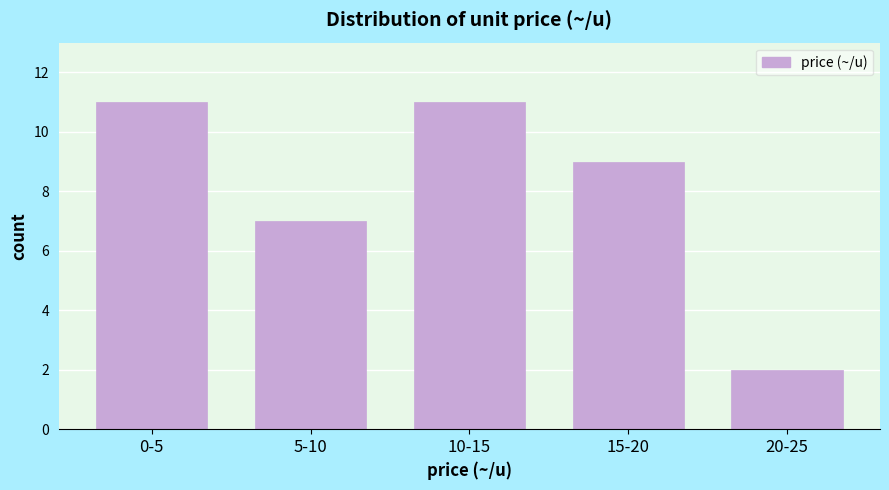

Reading left to right, transcribe all the data shown in this chart.

11	7	11	9	2